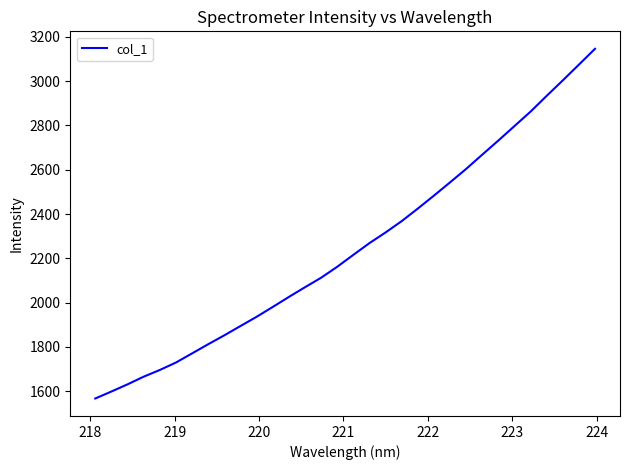

Count the number of data series in this chart.

1